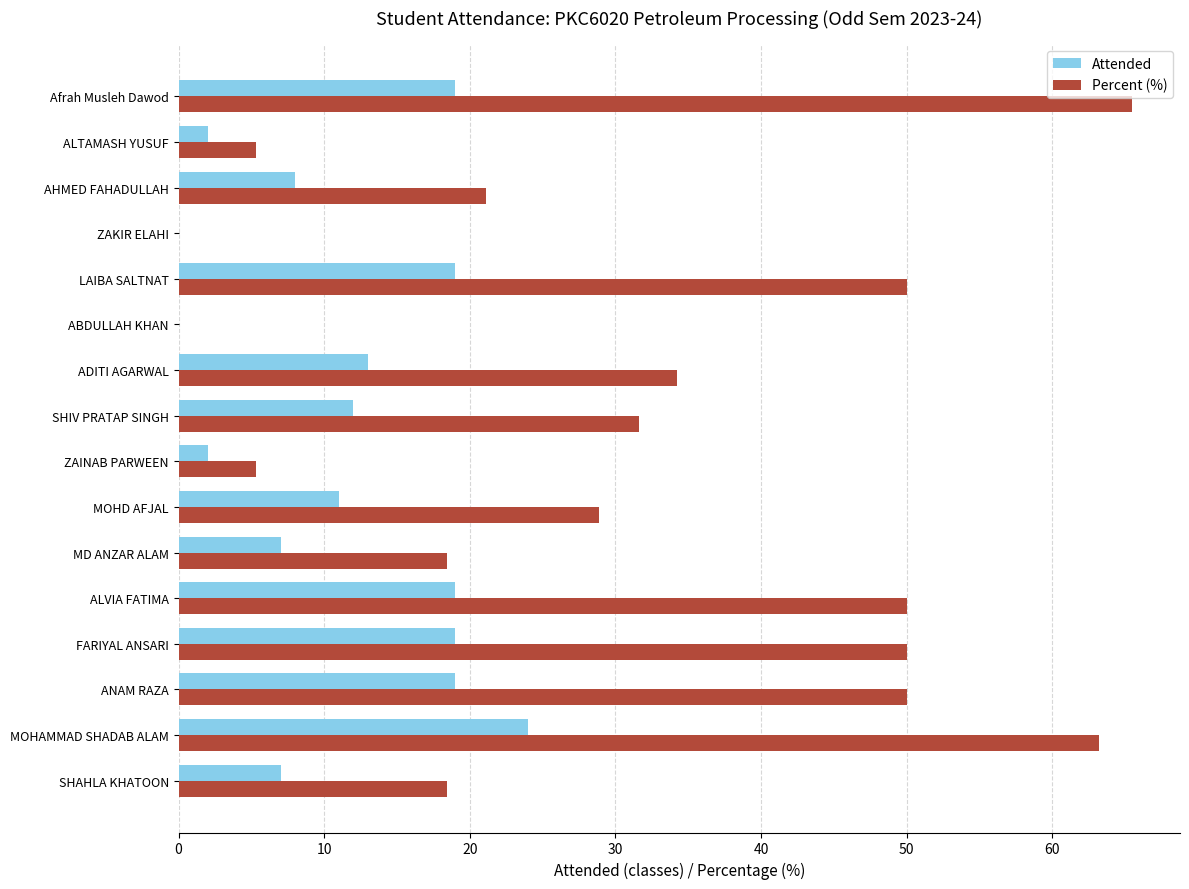

Which series changed the most between ANAM RAZA and ABDULLAH KHAN?

Percent (%)